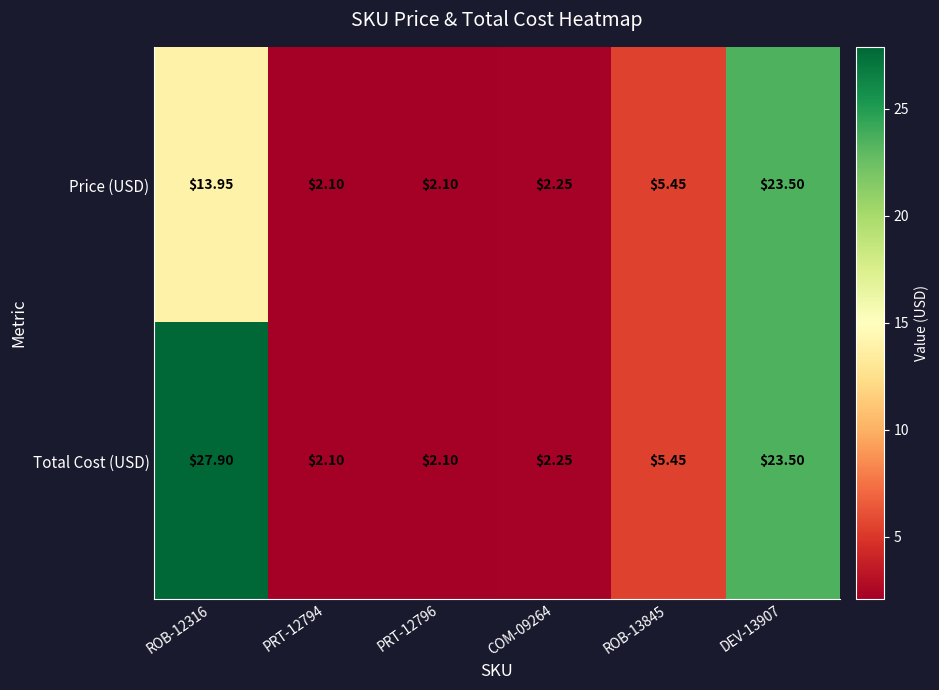

Rank the series by their average value, from highest to lowest.

Total Cost (USD), Price (USD)